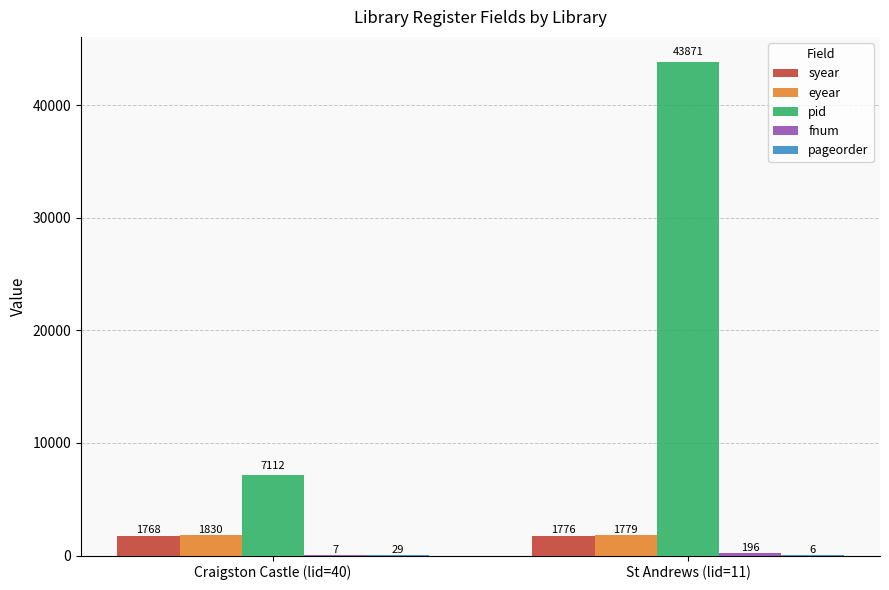

Where is syear nearest to the value 1772?

Craigston Castle (lid=40)